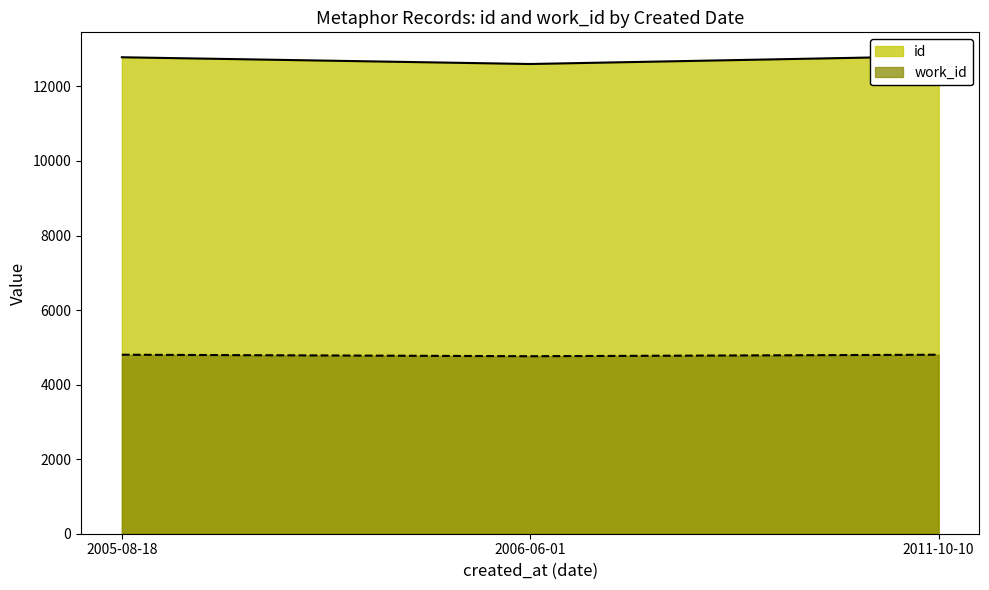

The work_id series shows 8466 at 2011-10-10. True or false?

False